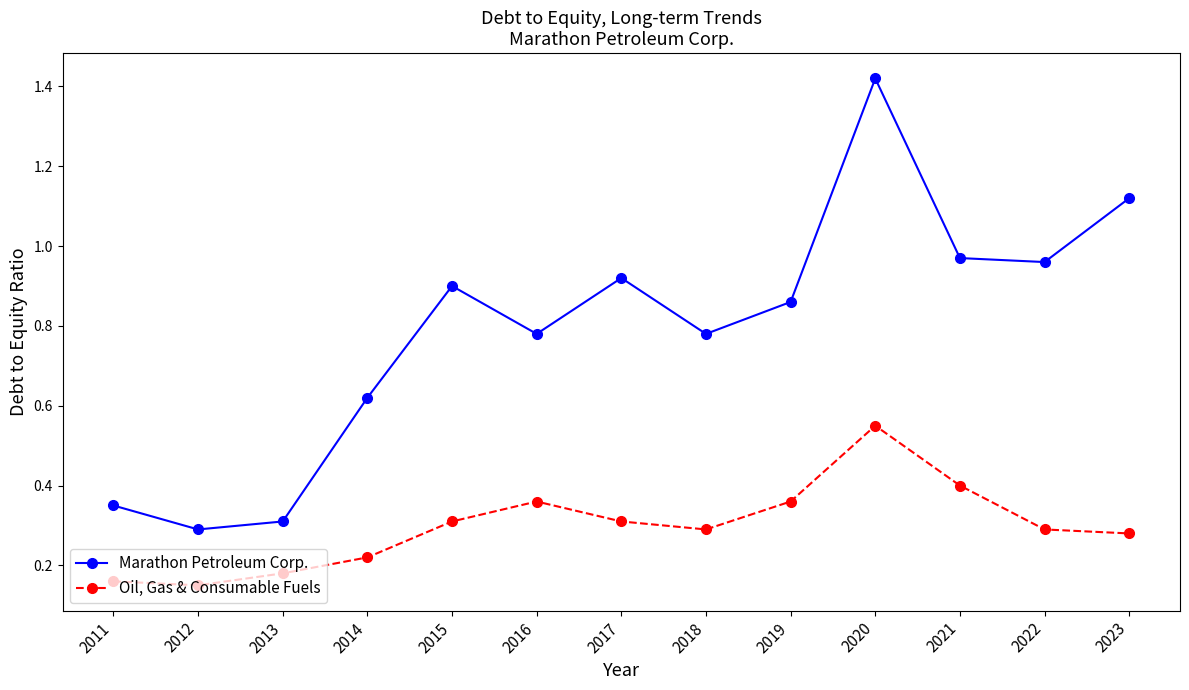

How many lines are shown in the chart?

2